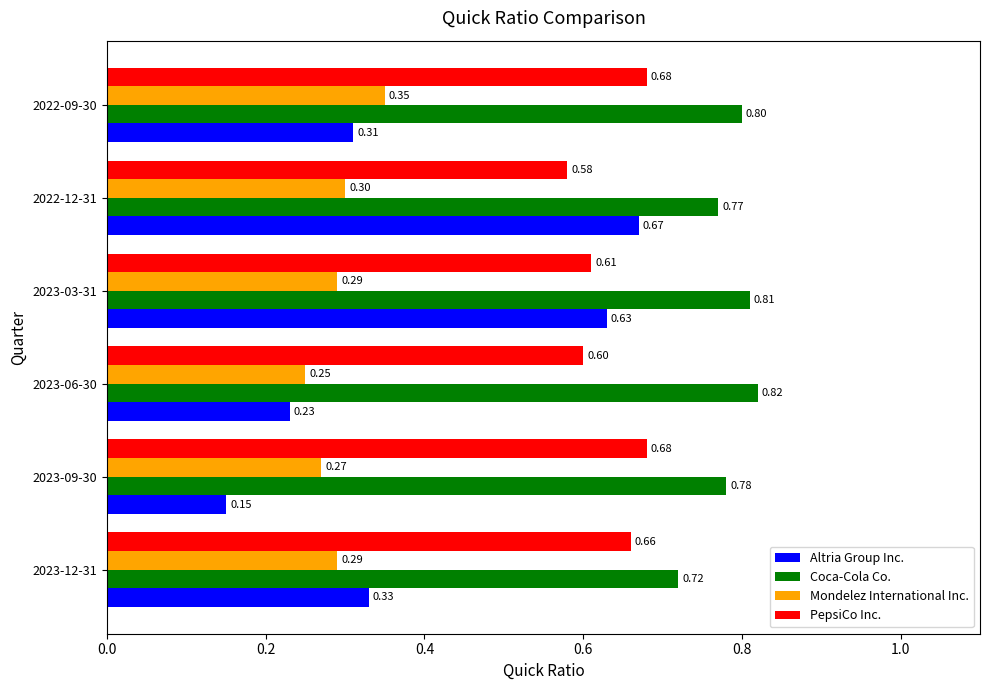

At 2022-09-30, list the series in order from smallest to largest.

Altria Group Inc., Mondelez International Inc., PepsiCo Inc., Coca-Cola Co.